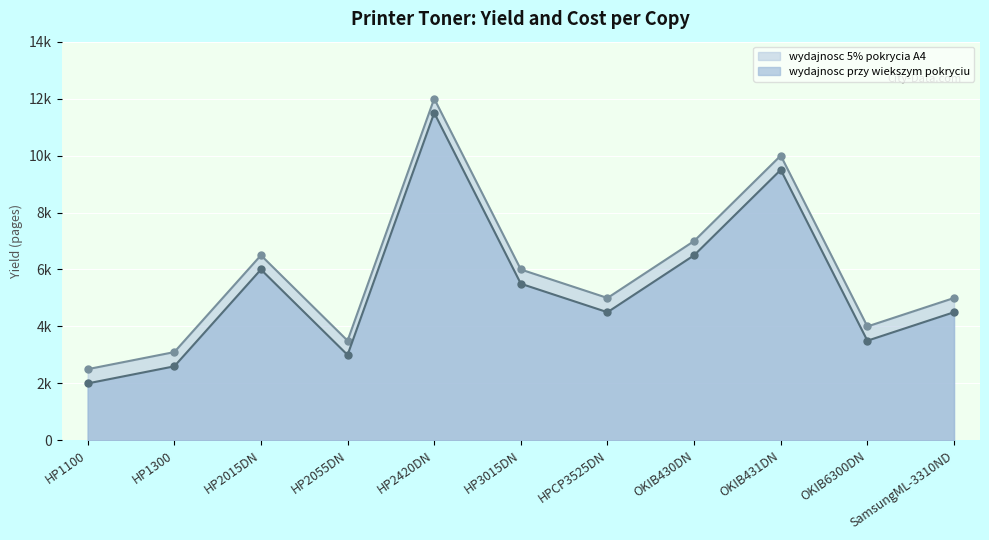

What position from the right is HP2420DN?

7